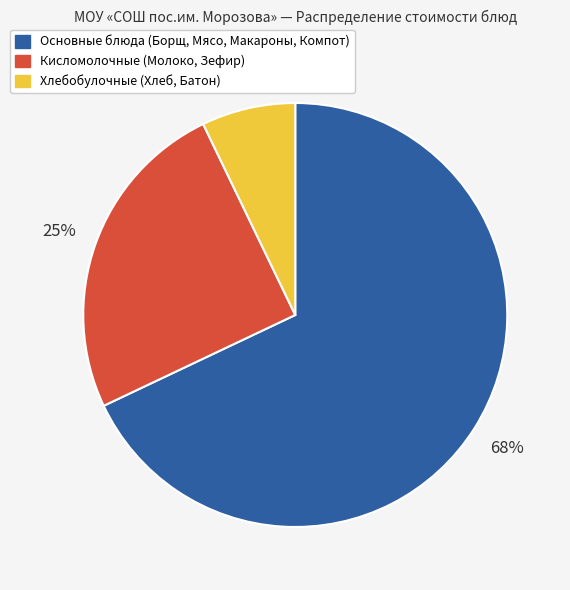

To the nearest percent, what is the average slice percentage?

33%